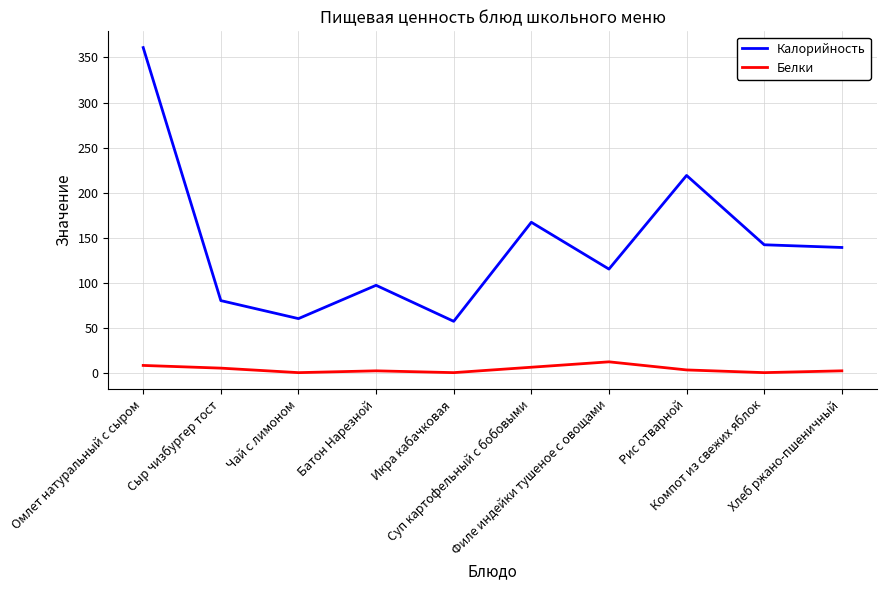

Is this an area chart (filled region under the line)?

No